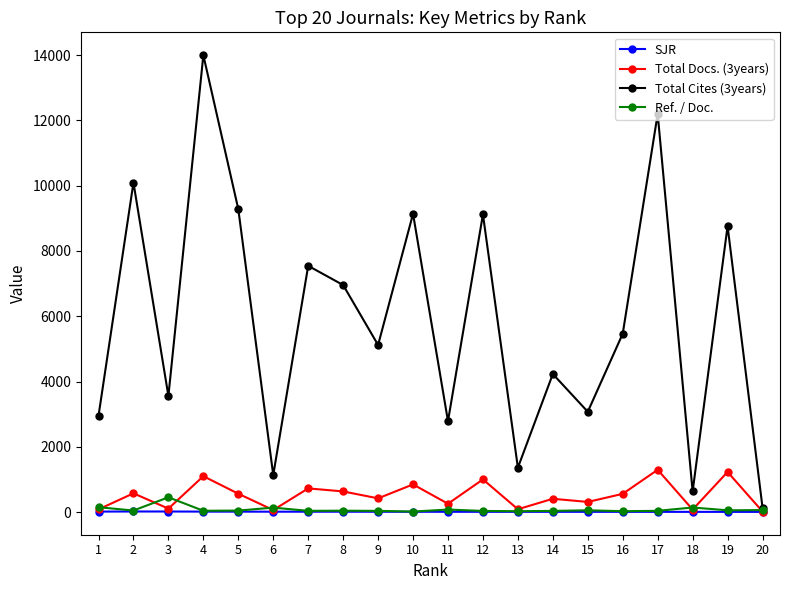

What is the maximum value shown in the chart?

13999.0